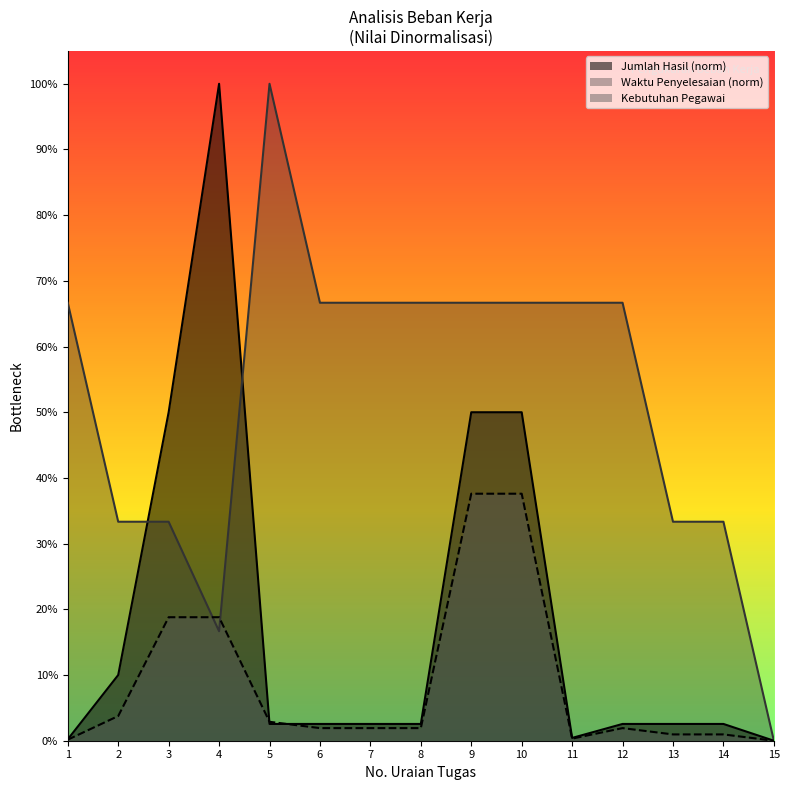

Reading left to right, extract all data points from this chart.

Jumlah Hasil: 1=0.0	2=0.1	3=0.5	4=1.0	5=0.0	6=0.0	7=0.0	8=0.0	9=0.5	10=0.5	11=0.0	12=0.0	13=0.0	14=0.0	15=0.0
Kebutuhan Pegawai (Left): 1=0.0	2=0.0	3=0.2	4=0.2	5=0.0	6=0.0	7=0.0	8=0.0	9=0.4	10=0.4	11=0.0	12=0.0	13=0.0	14=0.0	15=0.0
Waktu Penyelesaian: 1=0.7	2=0.3	3=0.3	4=0.2	5=1.0	6=0.7	7=0.7	8=0.7	9=0.7	10=0.7	11=0.7	12=0.7	13=0.3	14=0.3	15=0.0